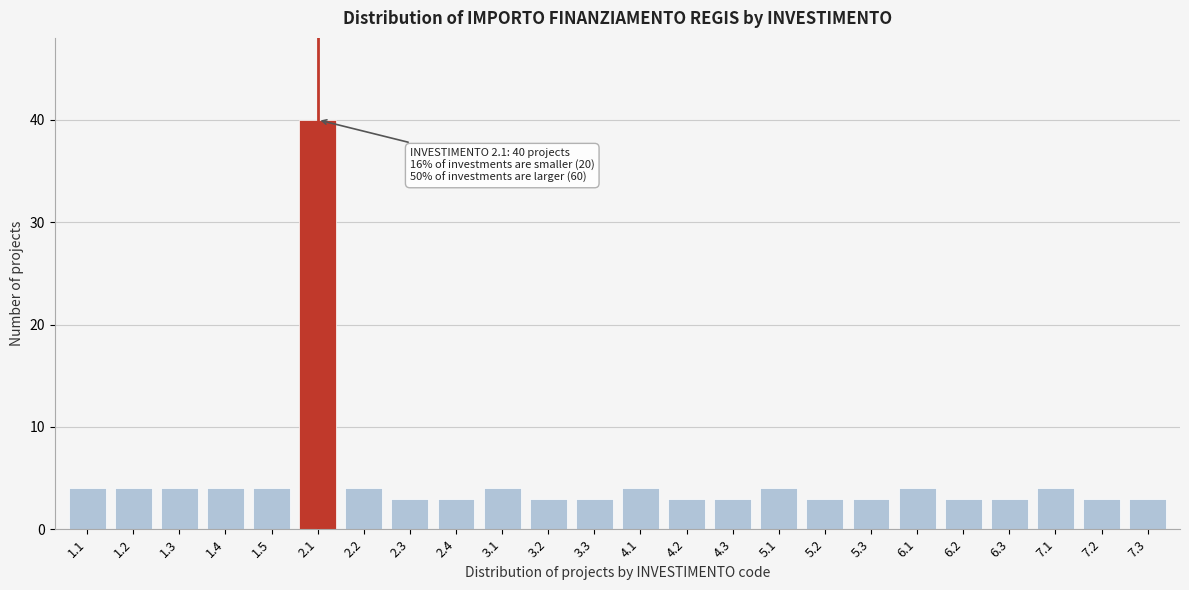

Reading left to right, what are all the values shown in this chart?

4	4	4	4	4	40	4	3	3	4	3	3	4	3	3	4	3	3	4	3	3	4	3	3